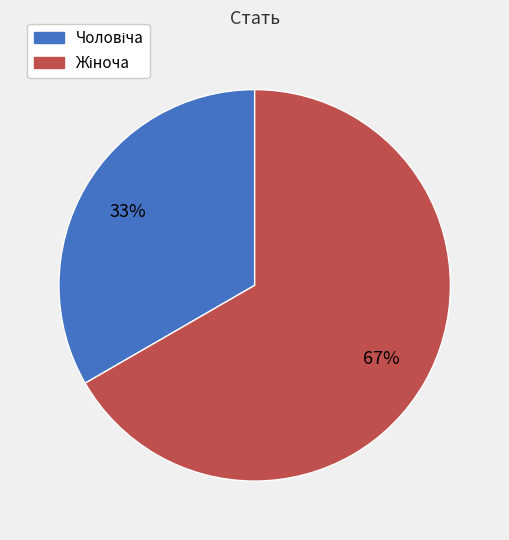

Is there a majority slice in this chart?

Yes